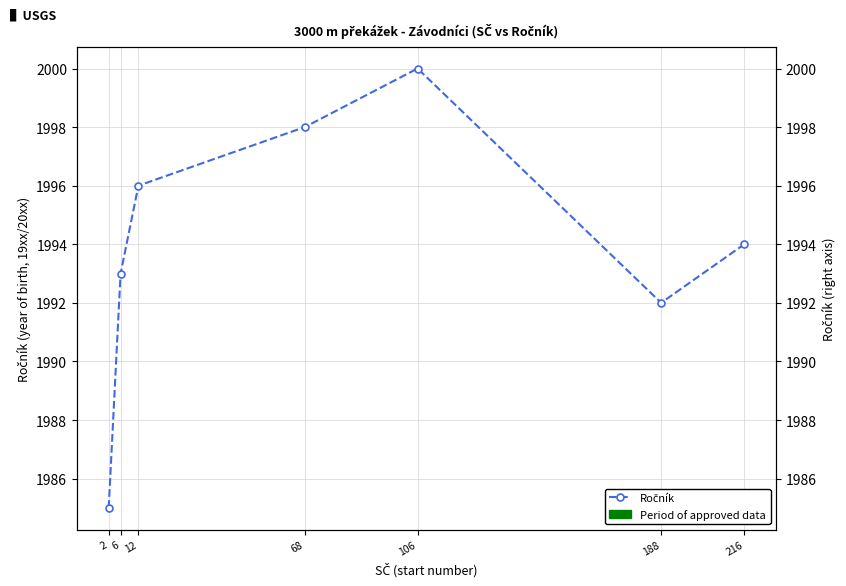

True or false: the data shows 1994 at 216.

True